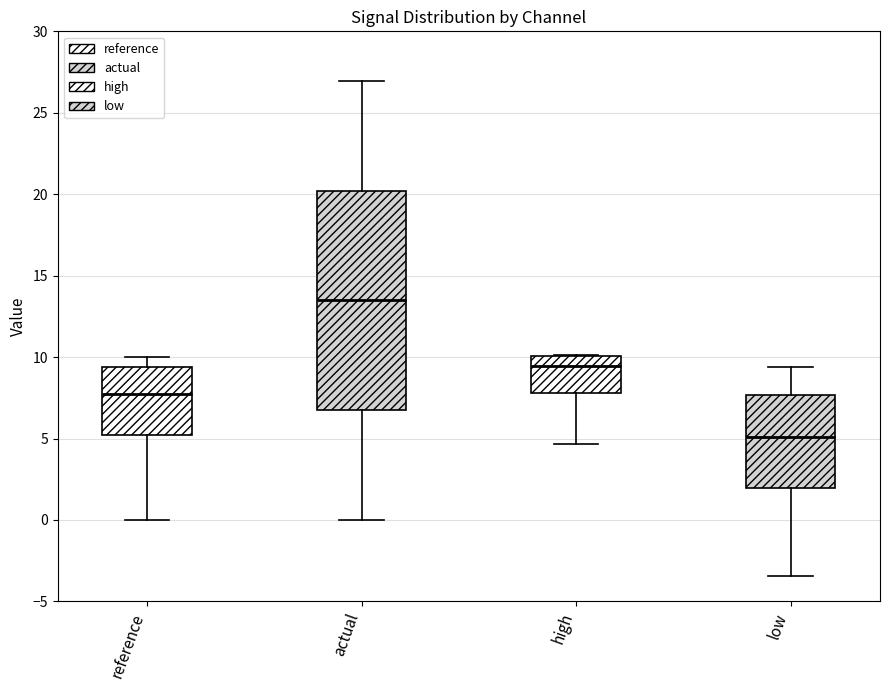

Reading left to right, transcribe this box plot: for each box, give where its median line is, the range the box spans, and where its two whiskers end, as read against the y-axis. The values are not printed on the chart, so give them approximately, as read against the axis.

reference: median 7.5, box 5.0 to 9.5, whiskers 0.0 to 10.0
actual: median 13.5, box 6.5 to 20.0, whiskers 0.0 to 27.0
high: median 9.5, box 8.0 to 10.0, whiskers 4.5 to 10.0
low: median 5.0, box 2.0 to 7.5, whiskers -3.5 to 9.5